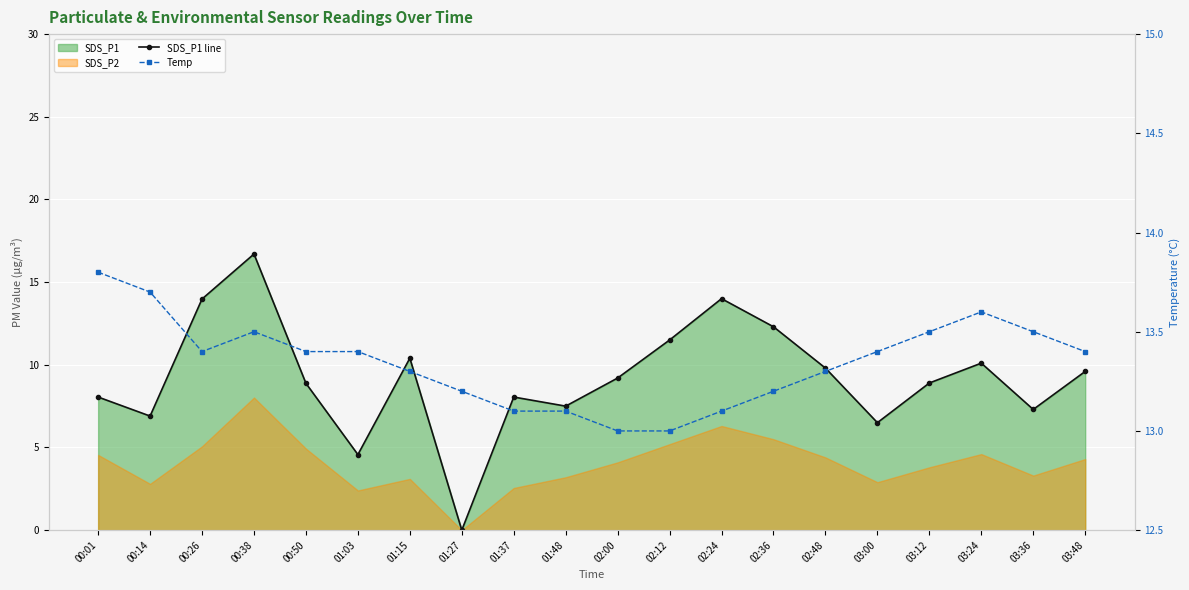

How many Temp values are between 13 and 14?

20